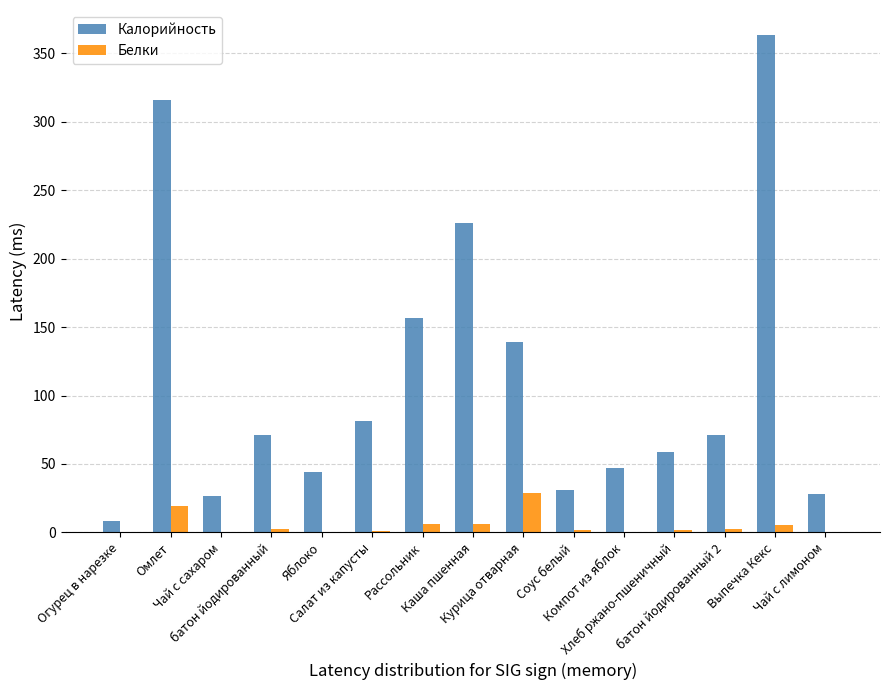

What is the sum of all Калорийность values?

1669.5